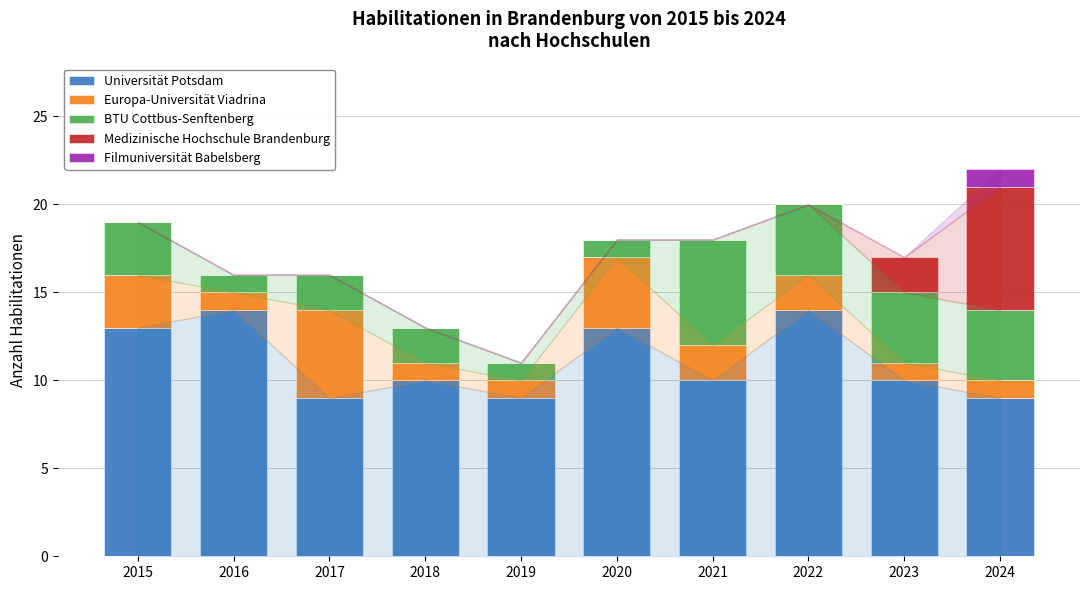

The value of Universität Potsdam at 2023 is 10. True or false?

True